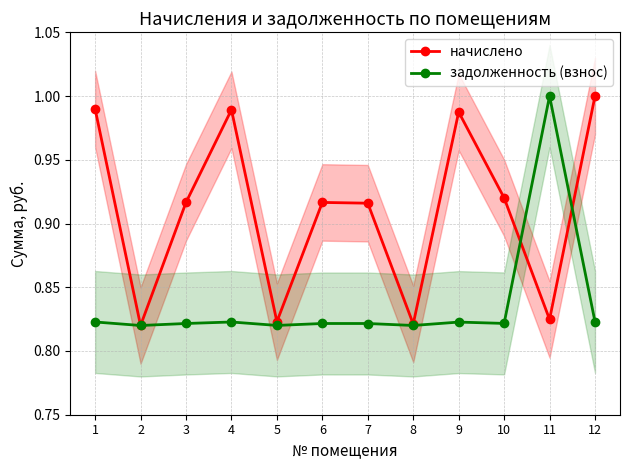

True or false: начислено has more than 0 interior local peaks.

True